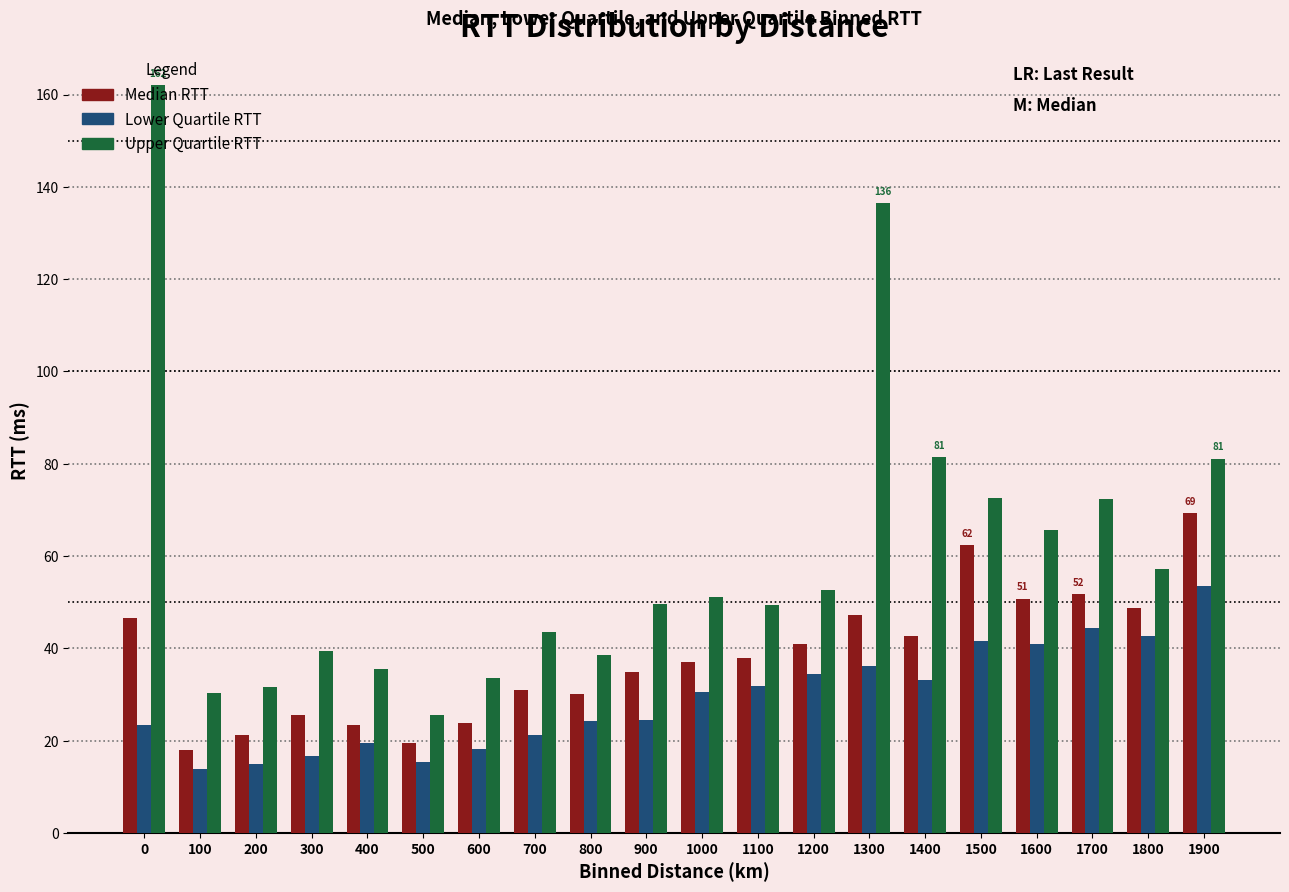

What is the difference between the highest and lowest values at 100?

16.5